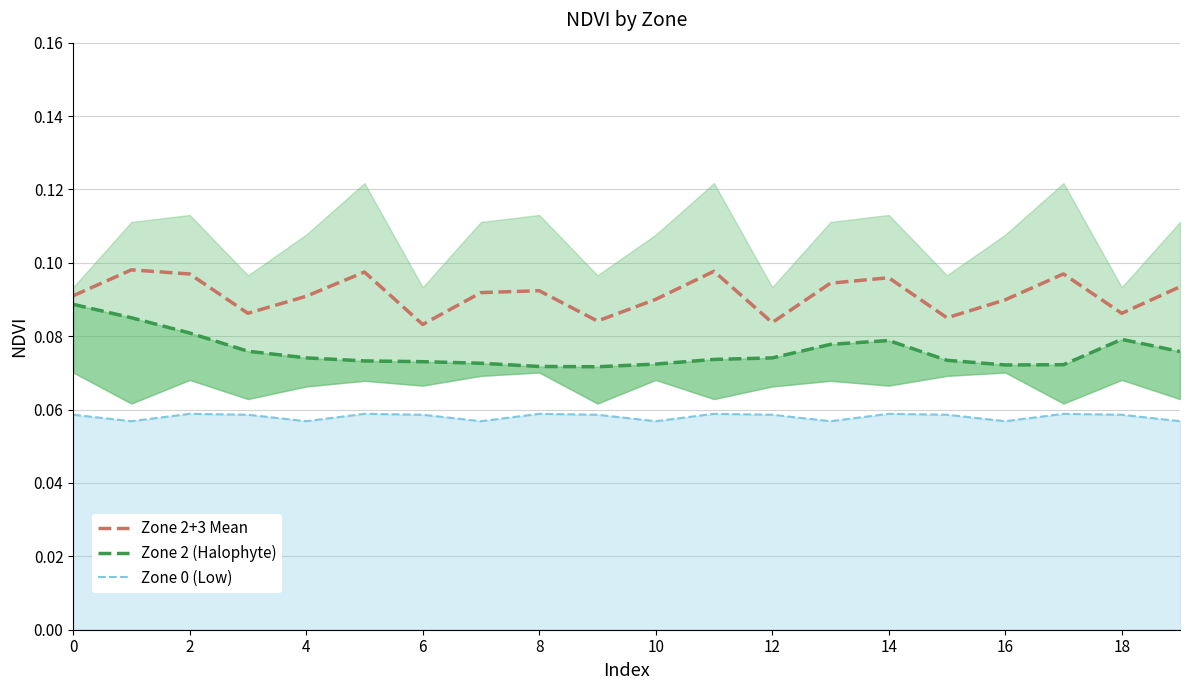

True or false: Zone 2+3 Mean and Zone 0 (Low) cross at least once.

False